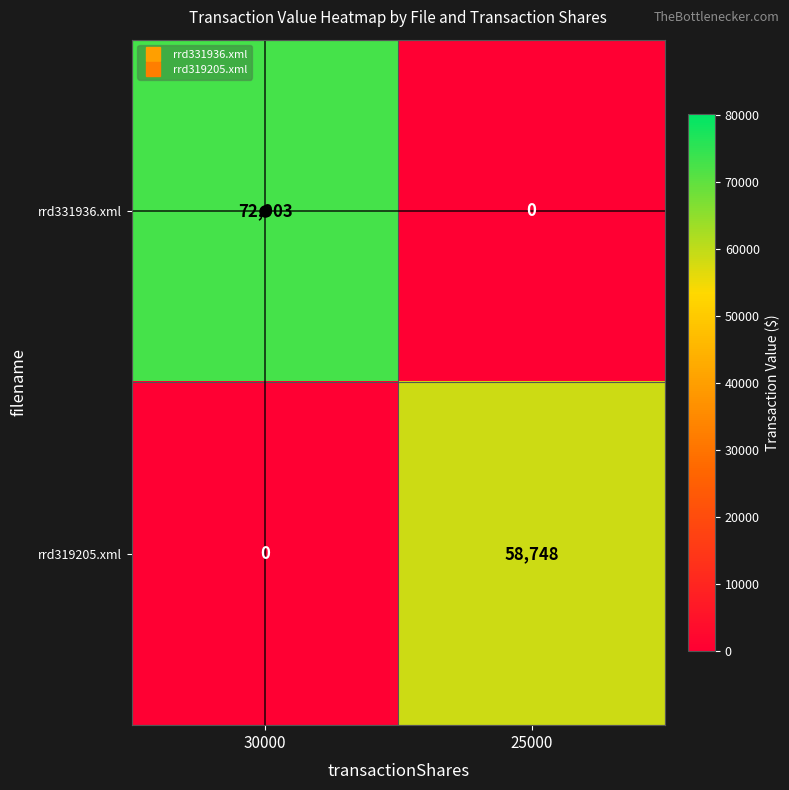

Which category has the highest value in the rrd319205.xml series?

25000